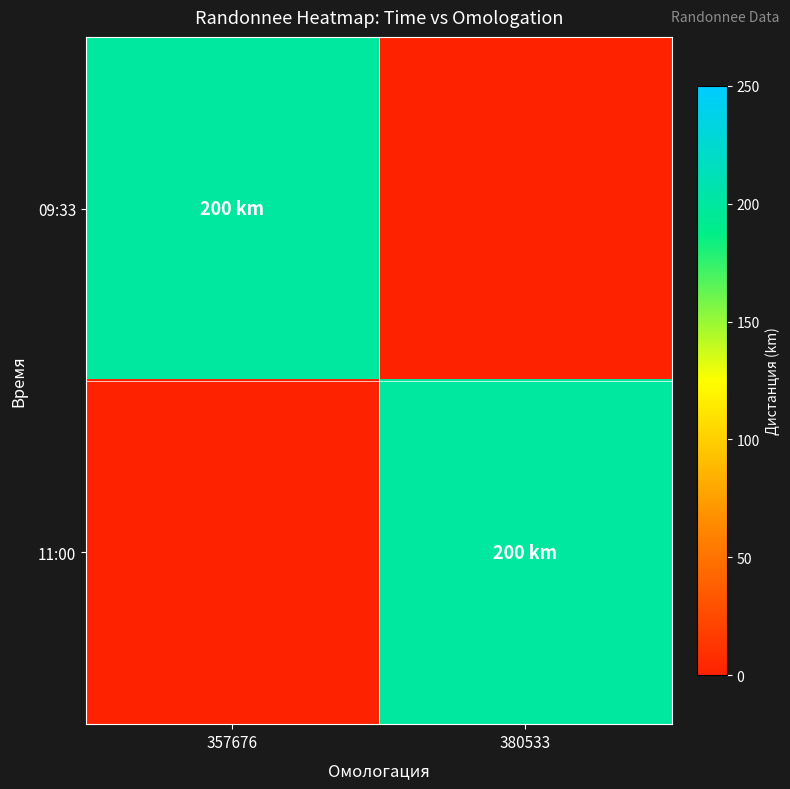

Reading left to right, what are all the values shown in this chart?

09:33: 357676=200	380533=0
11:00: 357676=0	380533=200